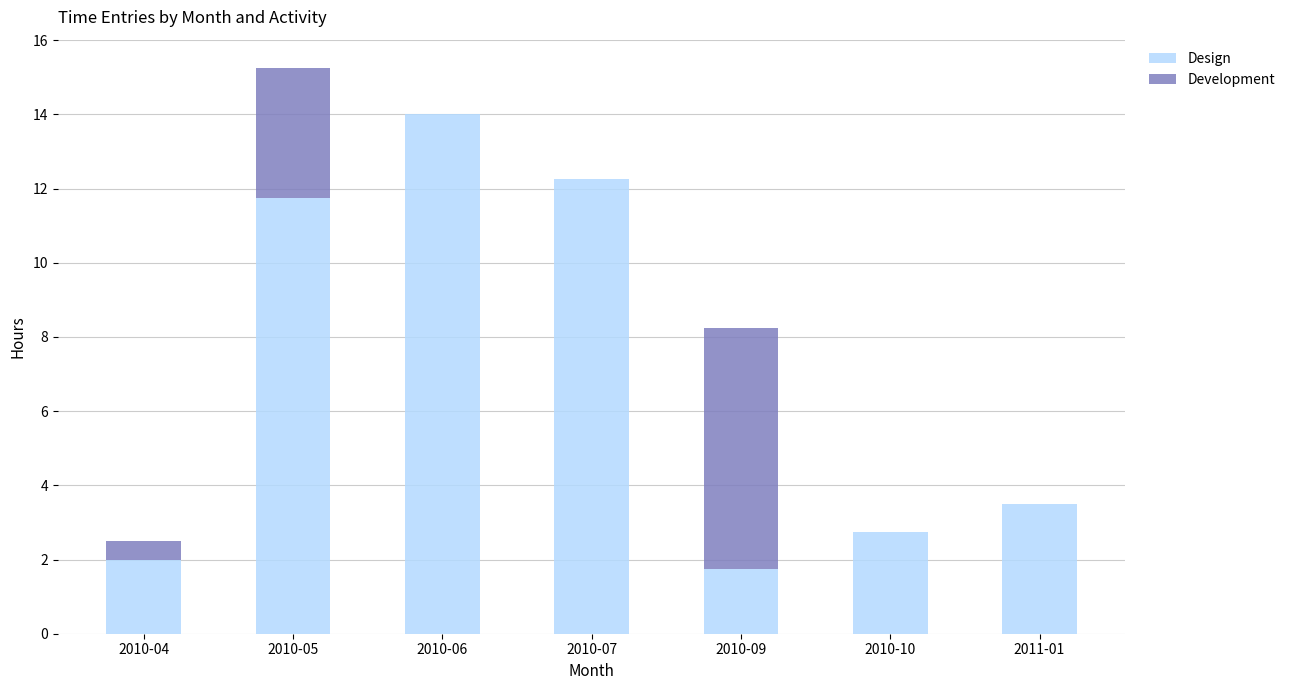

What is the sum of the Design values at 2010-06 and 2010-04?

16.0